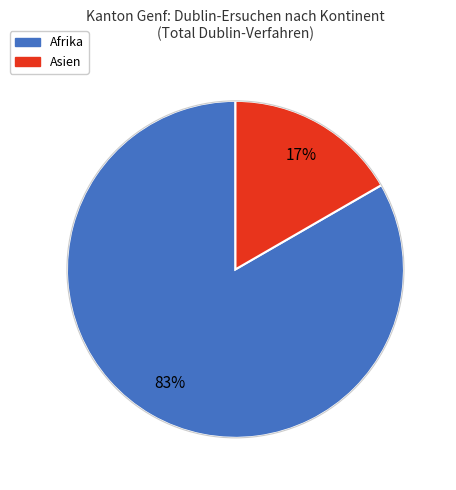

To the nearest percent, what is the average slice percentage?

50%